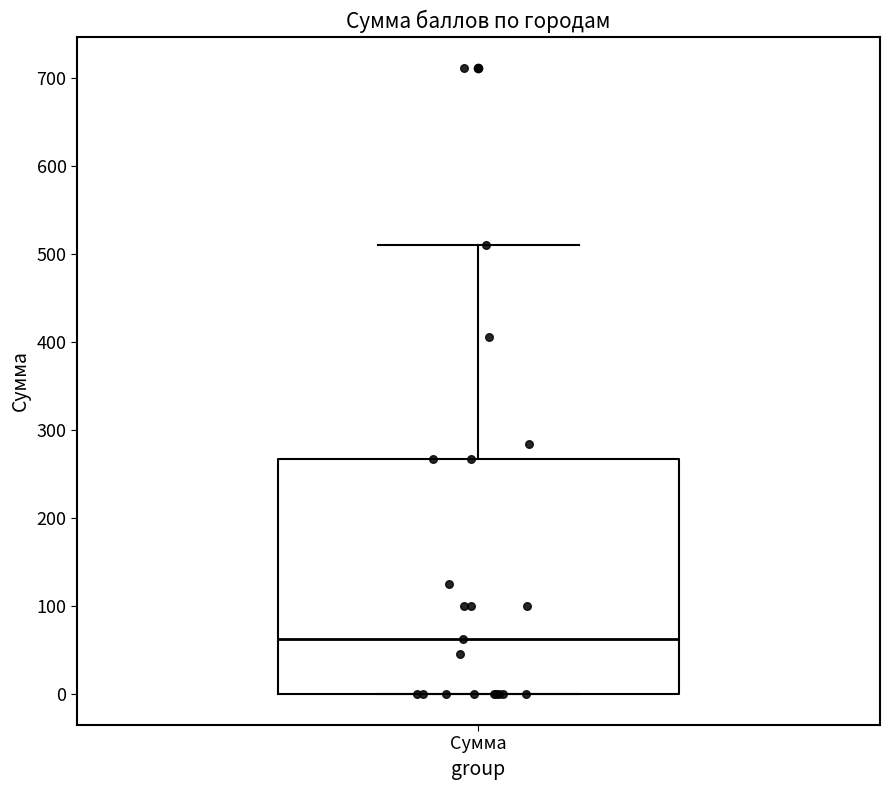

Where does the median line of the box for Сумма sit on the y-axis? The values are not printed on the chart, so give them approximately, as read against the axis.

60